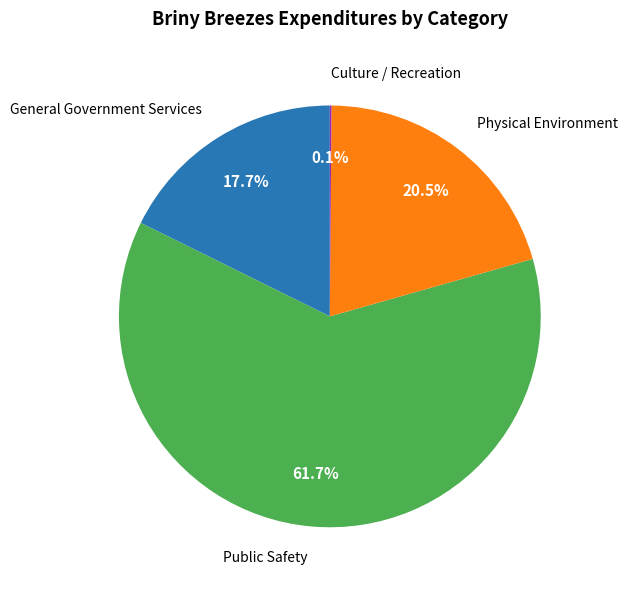

Is there any slice that represents more than half of the pie?

Yes